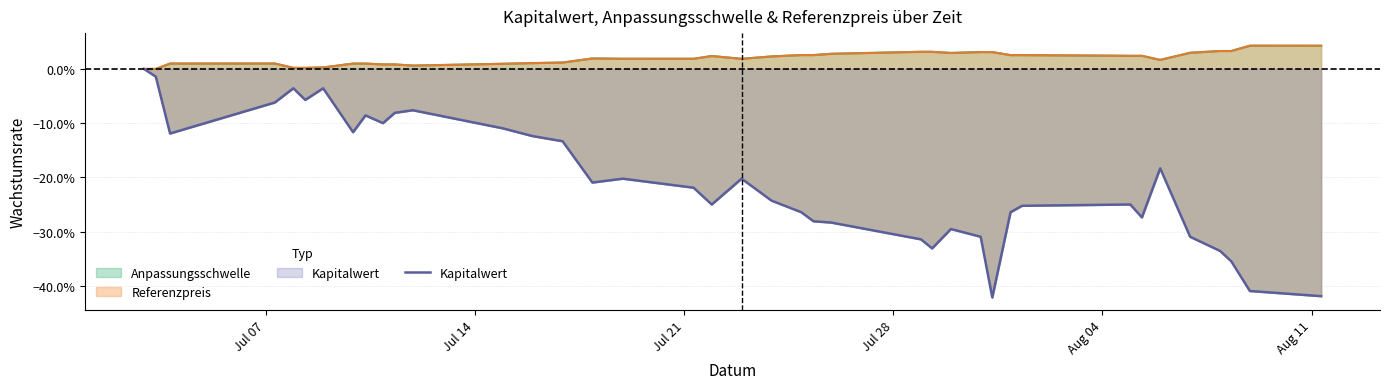

Count the number of categories in the chart.

39